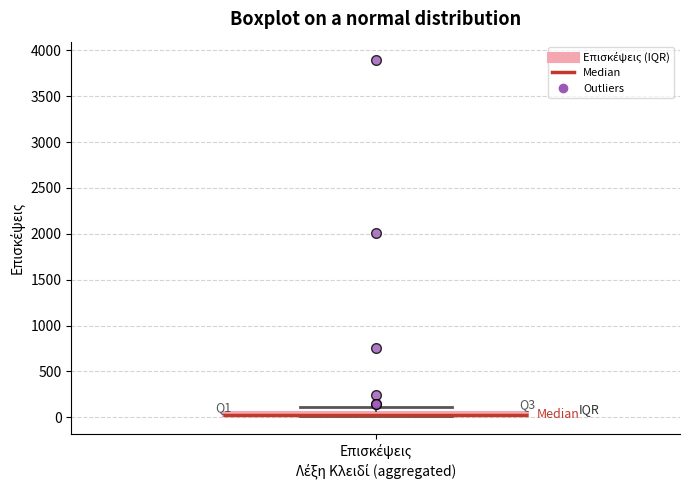

Where is the upper edge of the box for Επισκέψεις on the y-axis? The values are not printed on the chart, so give them approximately, as read against the axis.

50